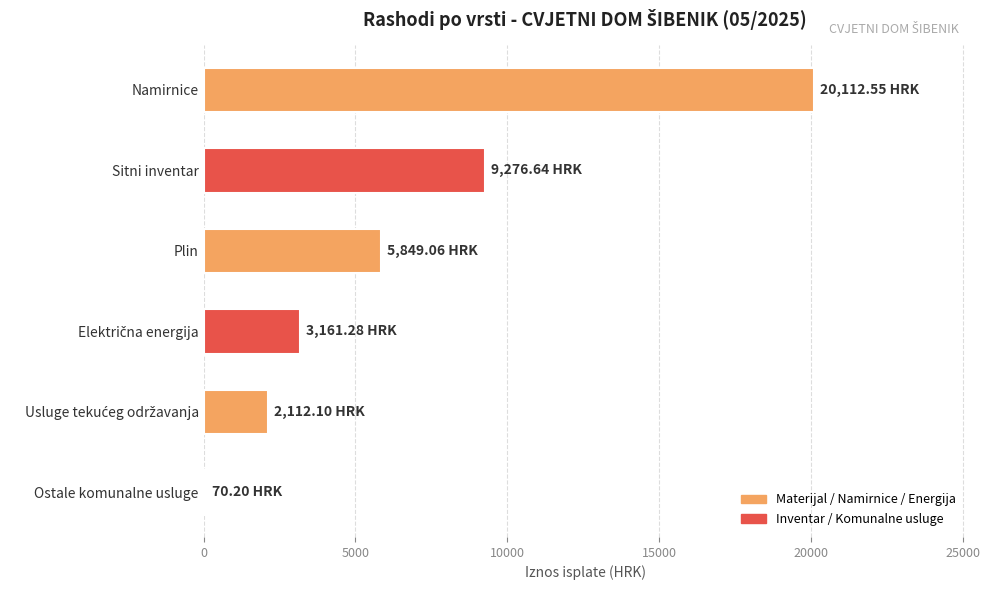

Which has a higher value, Ostale komunalne usluge or Plin?

Plin